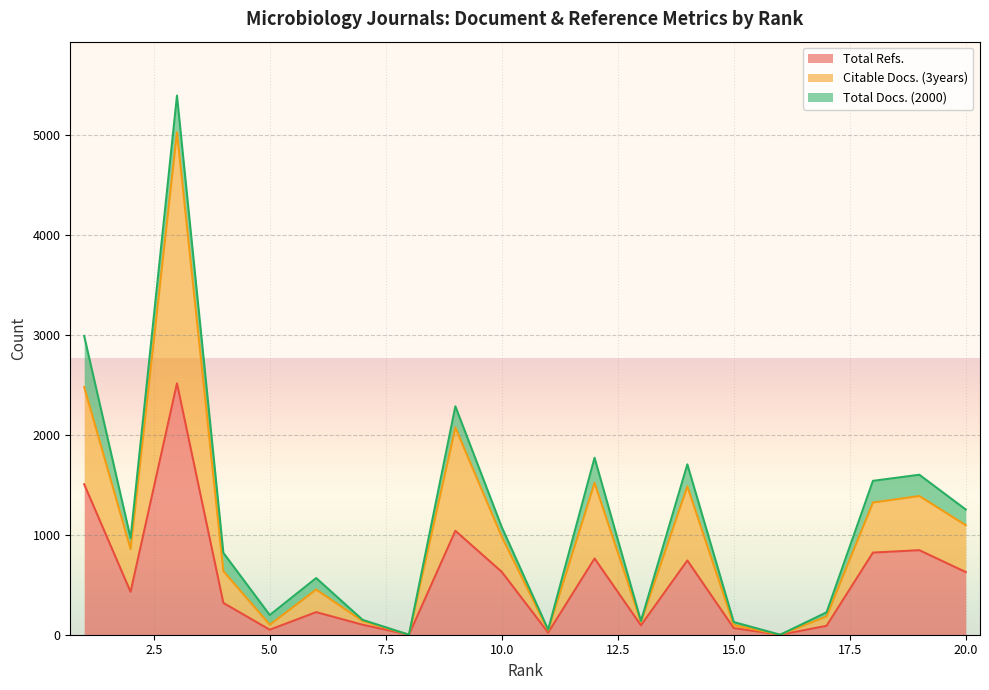

How many data points does each series have?

20